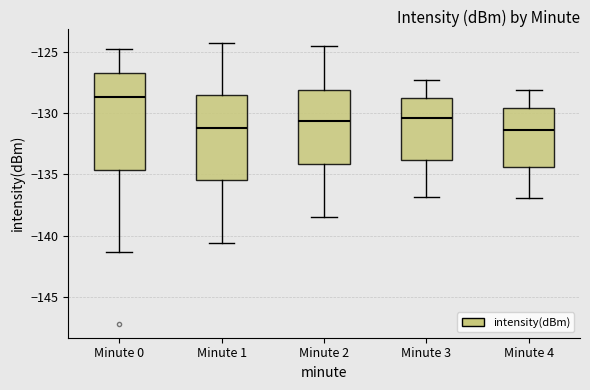

Reading left to right, transcribe this box plot: for each box, give where its median line is, the range the box spans, and where its two whiskers end, as read against the y-axis. The values are not printed on the chart, so give them approximately, as read against the axis.

Minute 0: median -128.5, box -134.5 to -127.0, whiskers -141.5 to -125.0
Minute 1: median -131.5, box -135.5 to -128.5, whiskers -140.5 to -124.5
Minute 2: median -130.5, box -134.0 to -128.0, whiskers -138.5 to -124.5
Minute 3: median -130.5, box -134.0 to -129.0, whiskers -137.0 to -127.5
Minute 4: median -131.5, box -134.5 to -129.5, whiskers -137.0 to -128.0